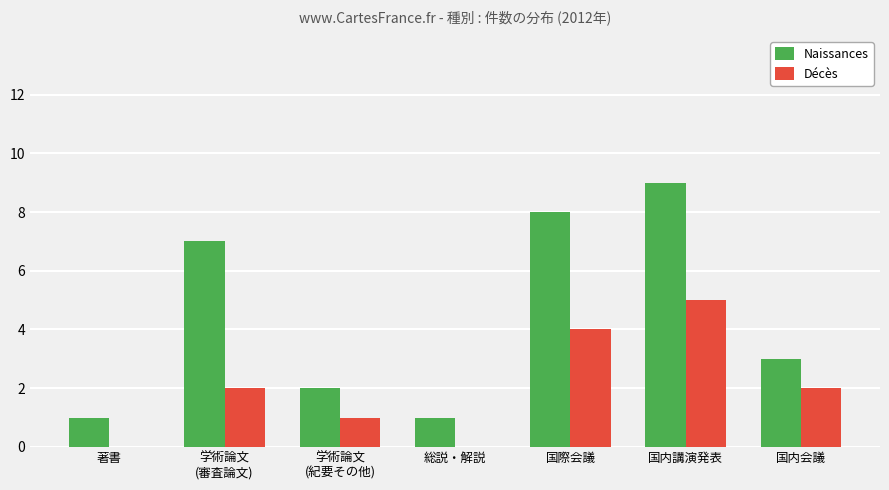

Read the Décès value at 国際会議.

4